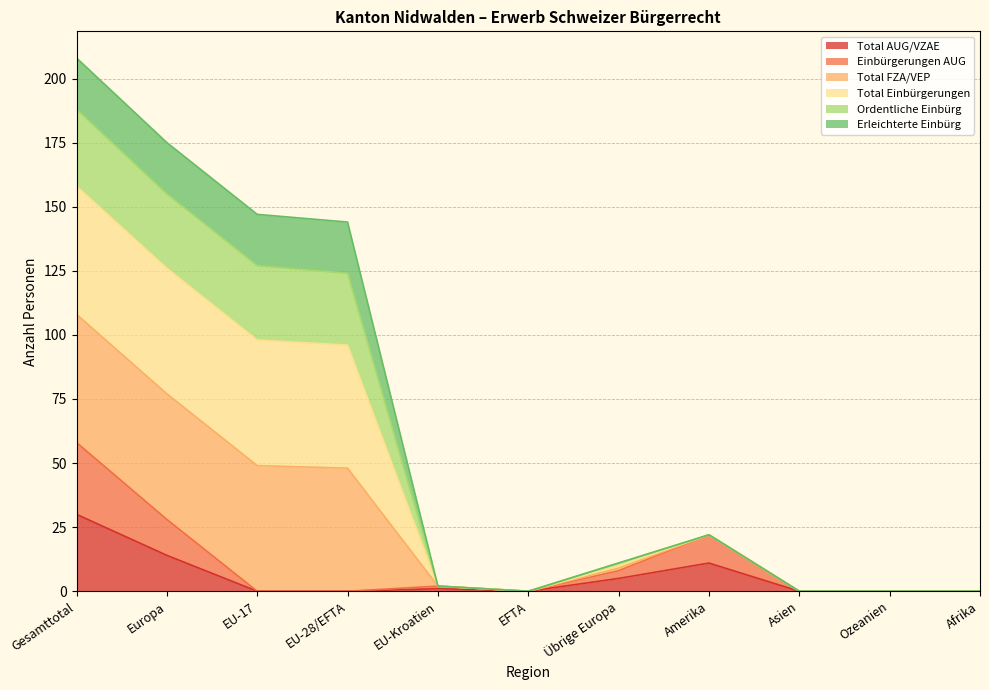

What is the sum of all Einbürgerungen AUG values?

118